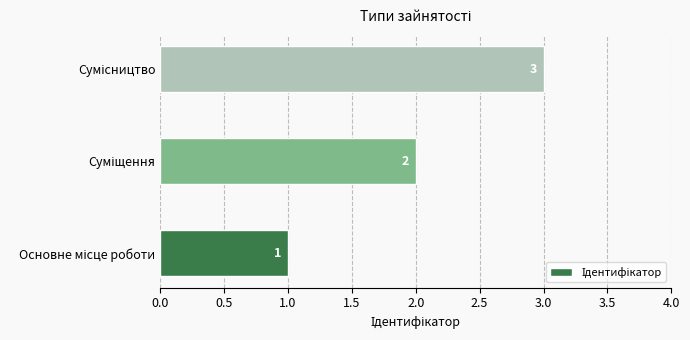

Count the values in the range 1 to 3.

3